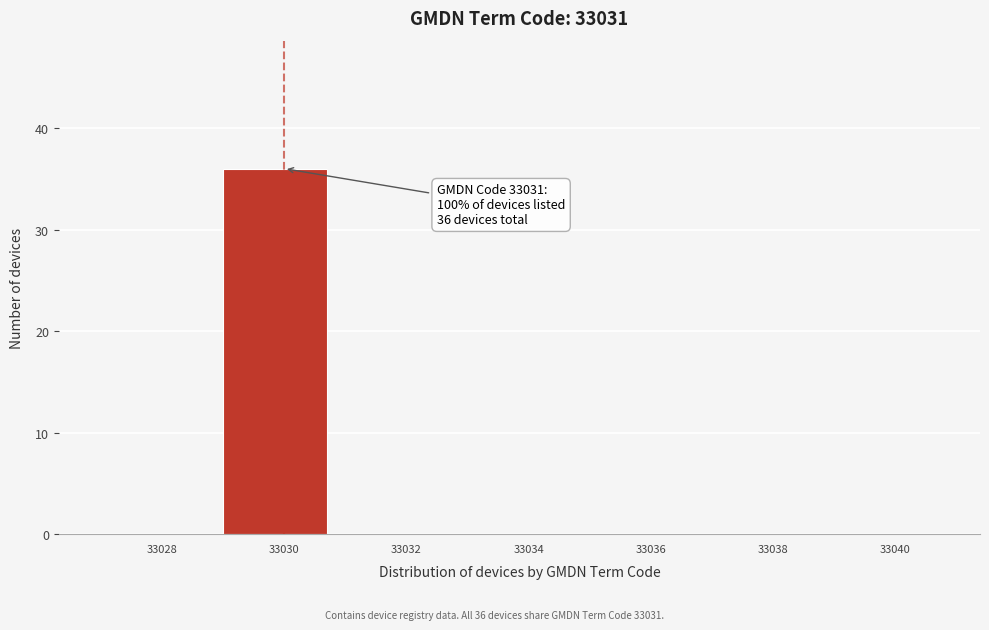

Reading left to right, transcribe all the data shown in this chart.

33028=0	33030=36	33032=0	33034=0	33036=0	33038=0	33040=0